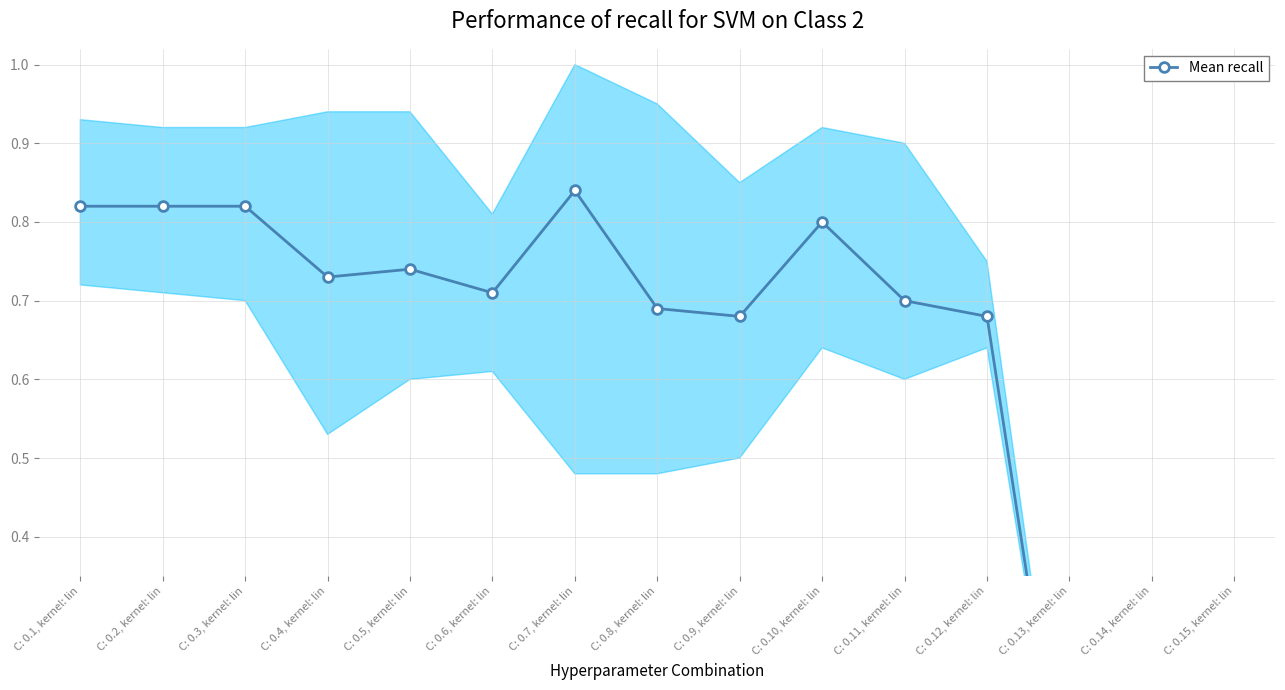

What is the change in value from C: 0.3, kernel: lin to C: 0.5, kernel: lin?

-0.1